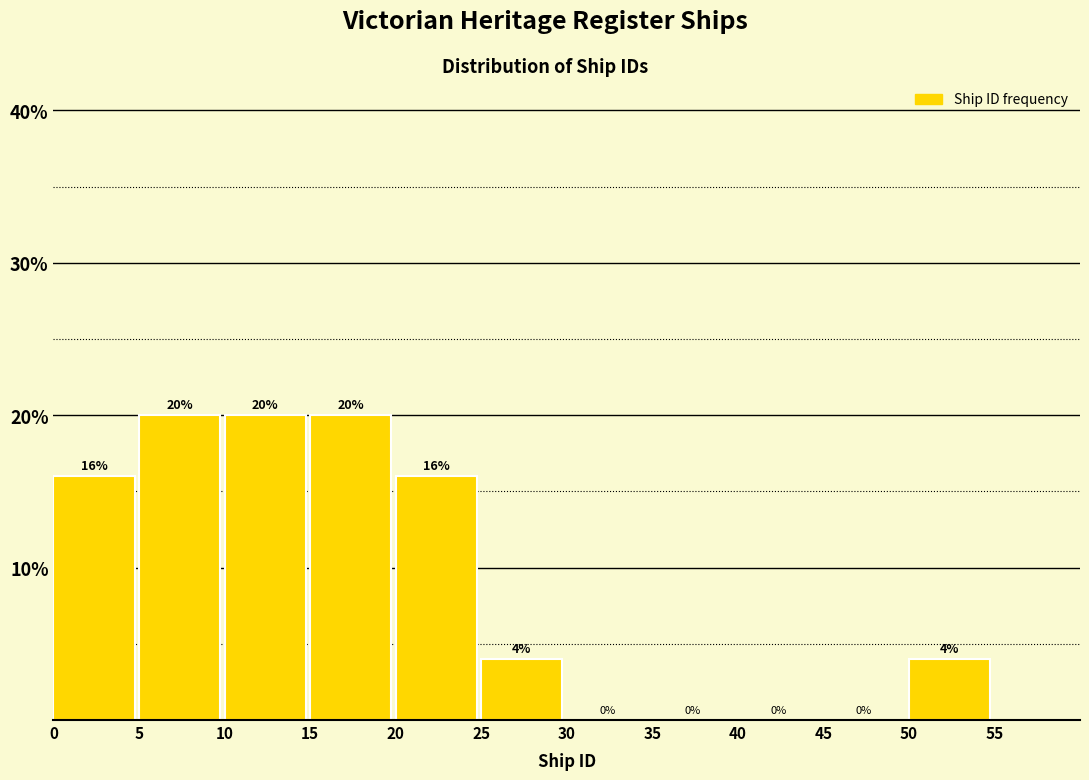

Reading left to right, list every bar in this chart as the range it spans on the x-axis followed by its height.

0 to 5: 16
5 to 10: 20
10 to 15: 20
15 to 20: 20
20 to 25: 16
25 to 30: 4
30 to 35: 0
35 to 40: 0
40 to 45: 0
45 to 50: 0
50 to 55: 4